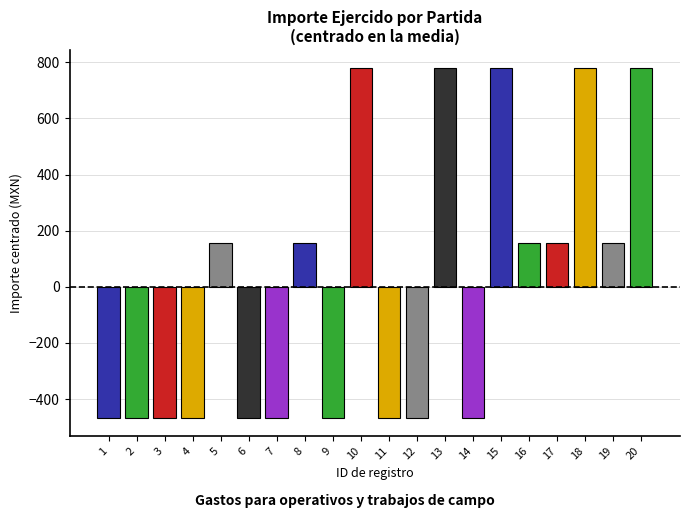

At which category does the chart reach its minimum across all series?

1